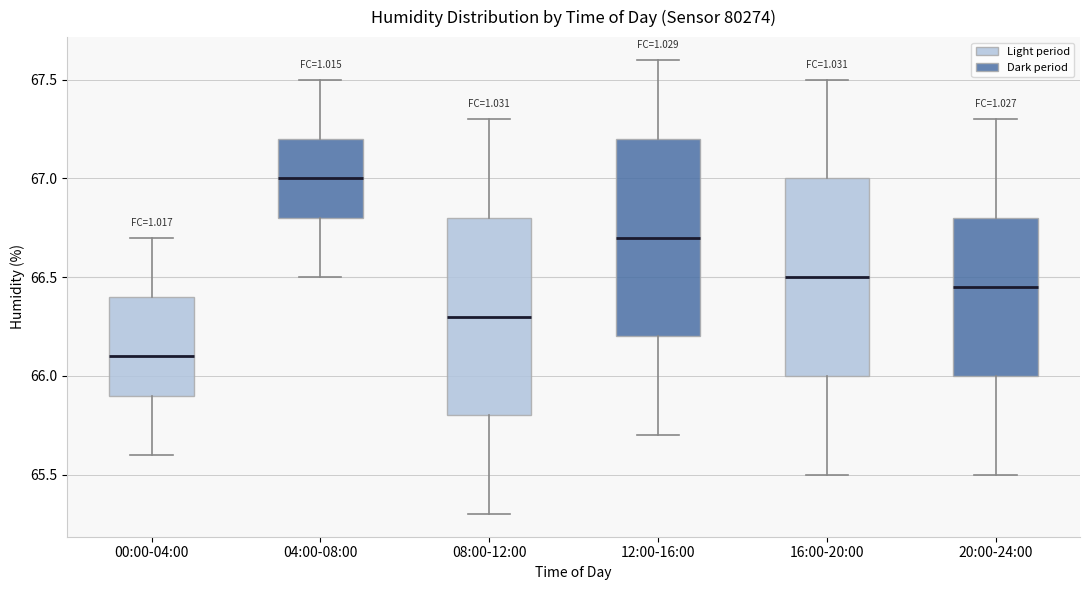

Where does the median line of the box for 00:00-04:00 sit on the y-axis? The values are not printed on the chart, so give them approximately, as read against the axis.

66.10